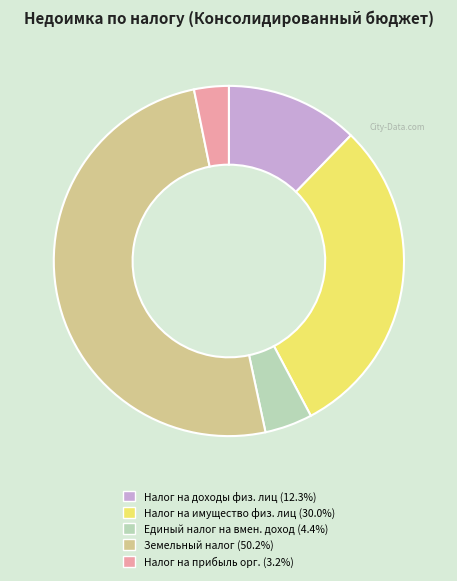

What is the ratio of the value at Налог на доходы физ. лиц (12.3%) to the value at Налог на имущество физ. лиц (30.0%)?

0.4